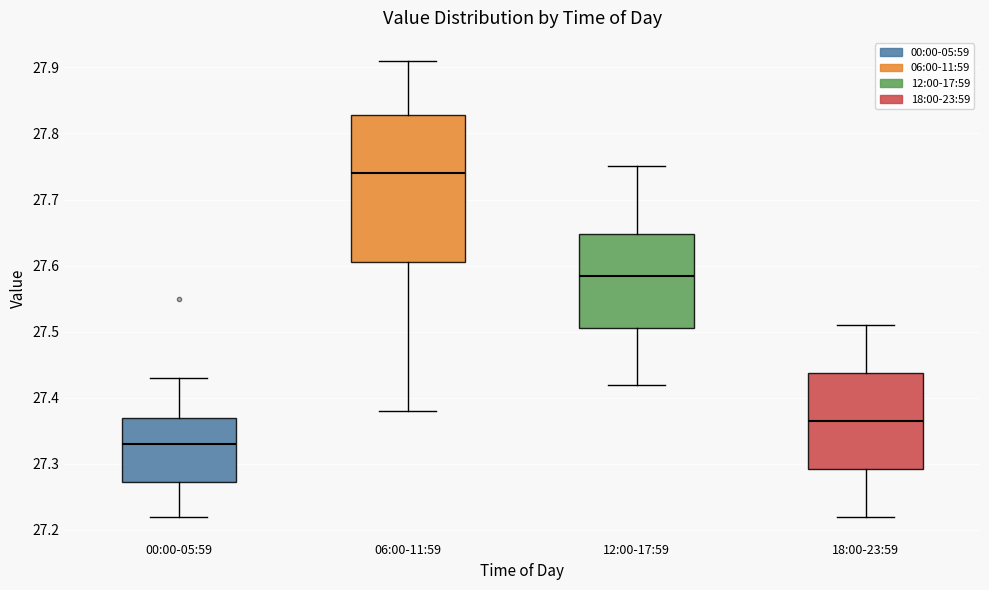

Where does the median line of the box for 00:00-05:59 sit on the y-axis? The values are not printed on the chart, so give them approximately, as read against the axis.

27.33